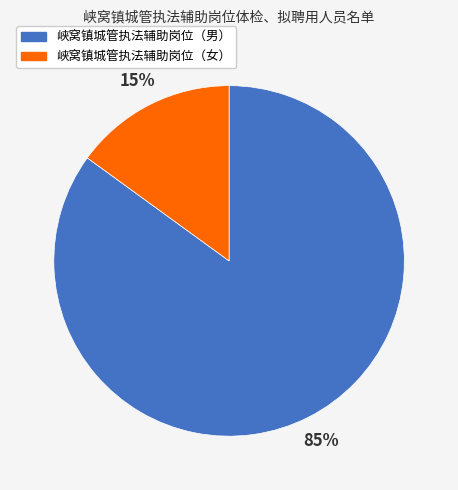

Combined, do 峡窝镇城管执法辅助岗位（女） and 峡窝镇城管执法辅助岗位（男） account for over 50%?

Yes